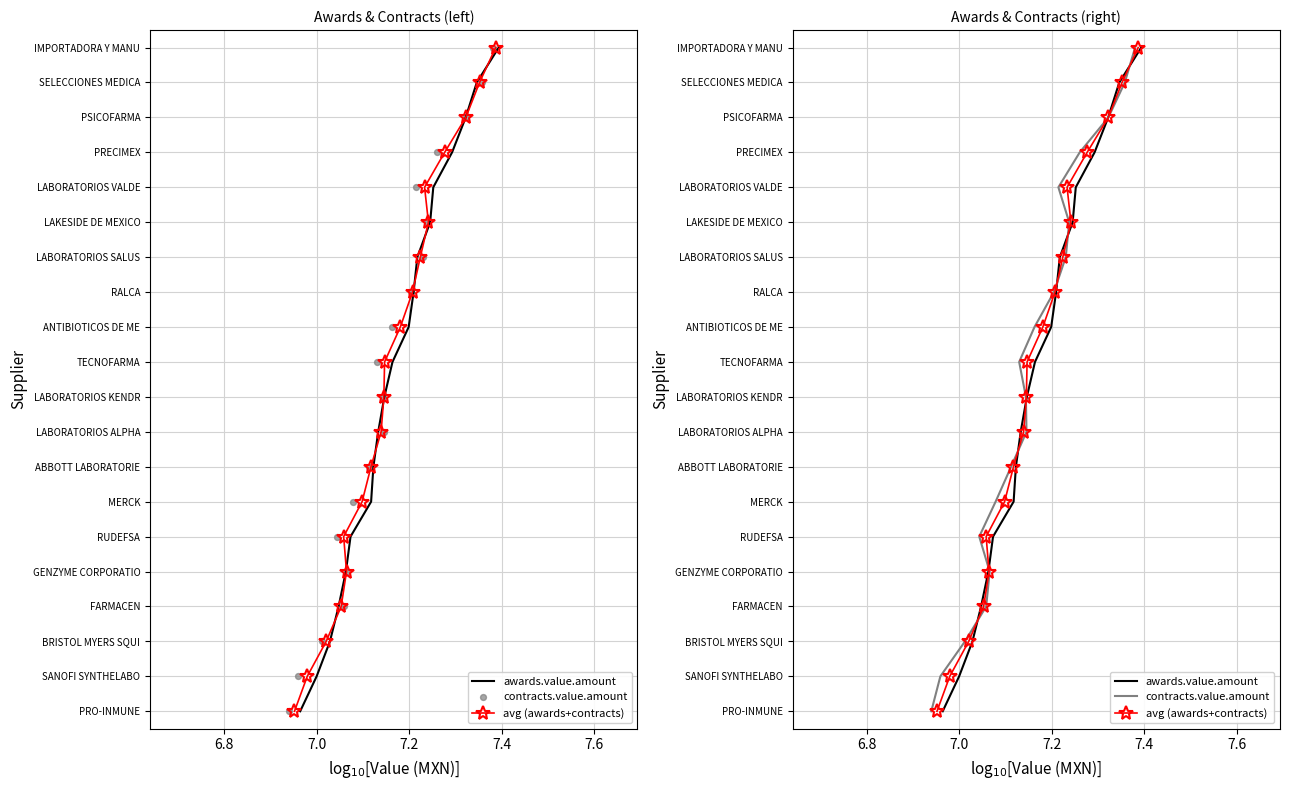

Which series has the largest Y range (max minus min)?

awards.value.amount